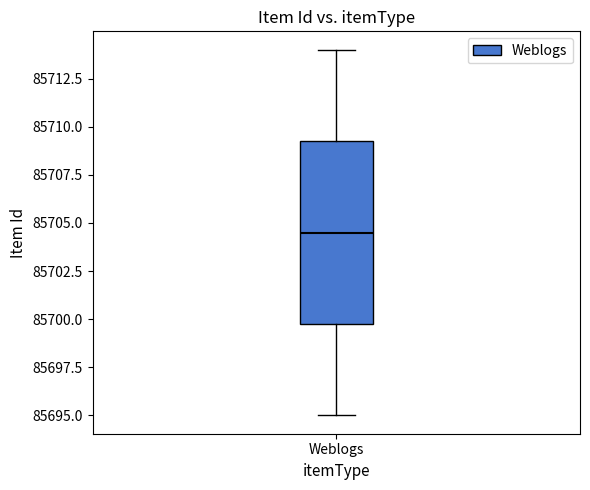

Read this box plot against the y-axis: the position of the median line, the range covered by the box, and the ends of both whiskers. The values are not printed on the chart, so give them approximately, as read against the axis.

median 85704.5, box 85700.0 to 85709.5, whiskers 85695.0 to 85714.0